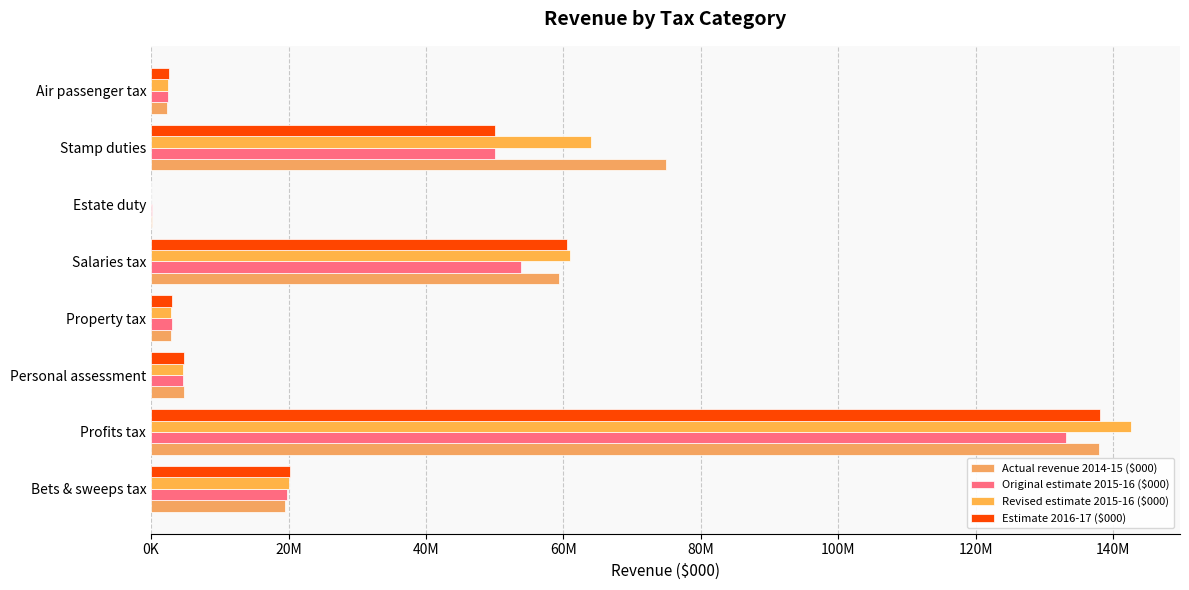

At which category is the sum across all series the highest?

Profits tax